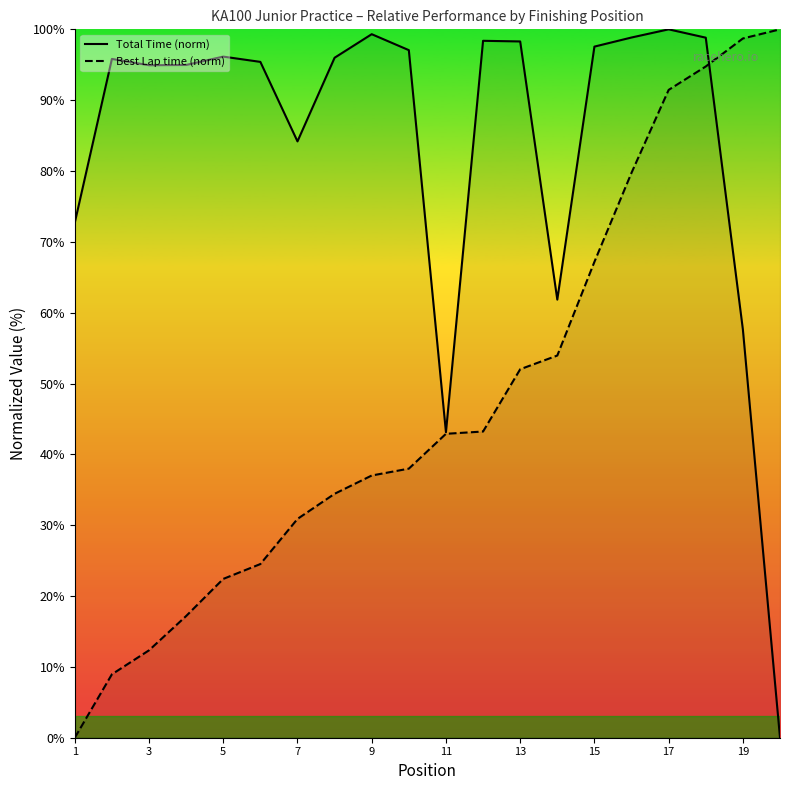

How many distinct data groups are displayed?

2